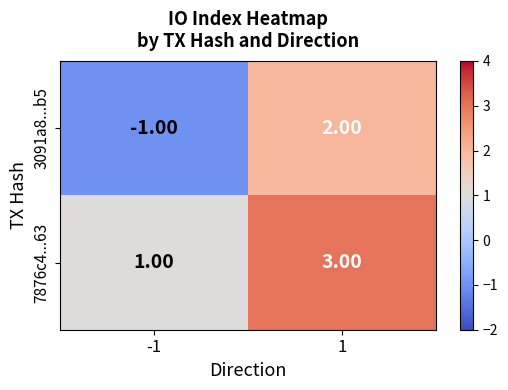

What is the sum of all 7876c4...63 values?

4